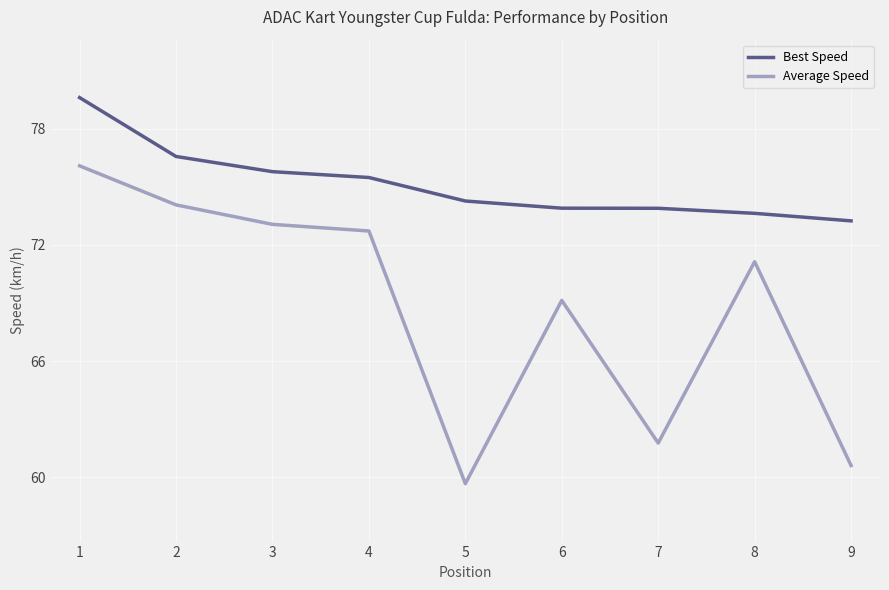

Which series has the largest range (max minus min)?

Average Speed